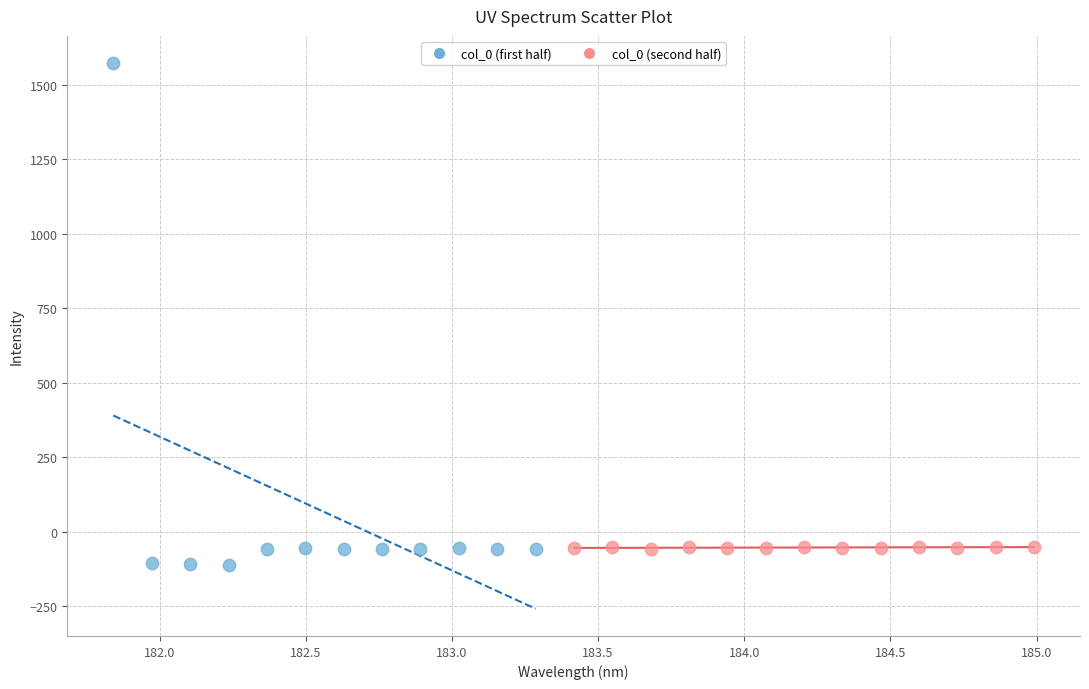

Which series reaches the maximum Y coordinate?

col_0 (first half)